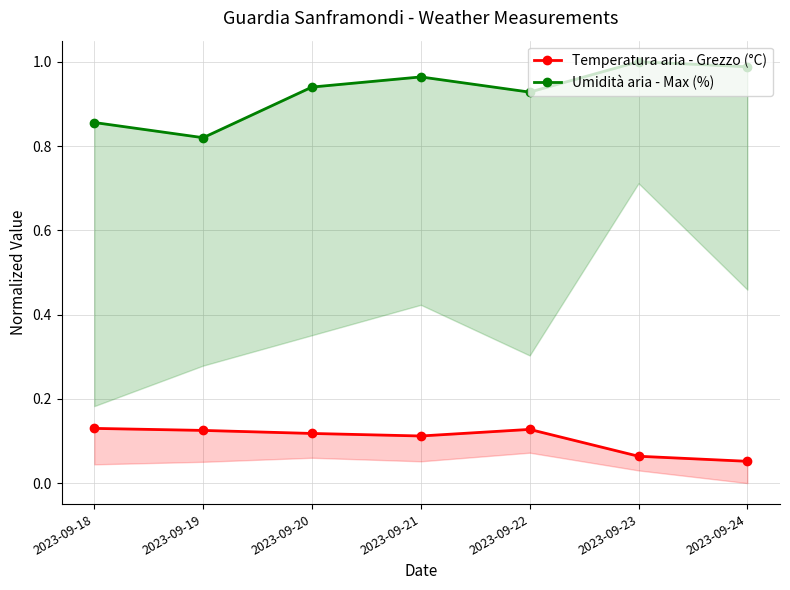

What is the highest value of the Umidità aria - Max (%) series?

1.0